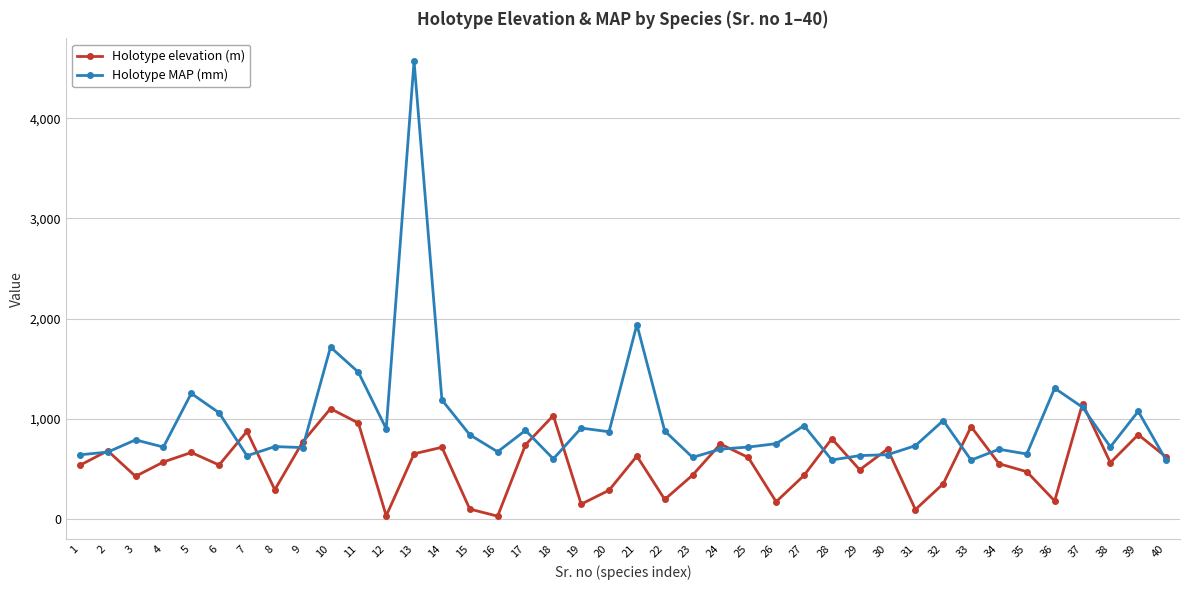

What is the maximum value for Holotype MAP (mm)?

4570